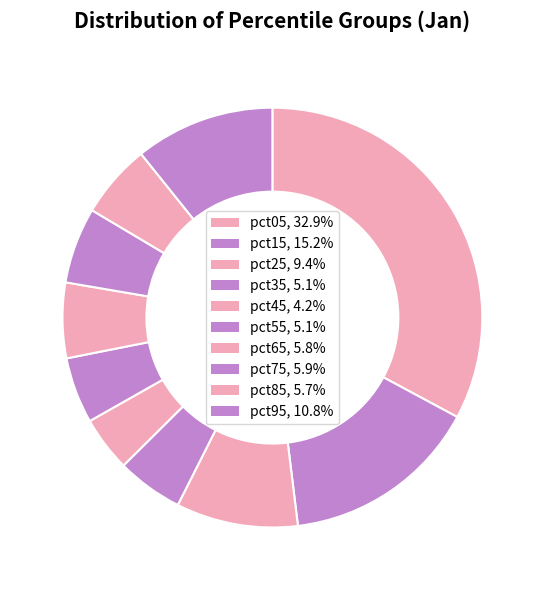

Rank the categories by value from highest to lowest.

pct05, pct15, pct95, pct25, pct75, pct65, pct85, pct35, pct55, pct45